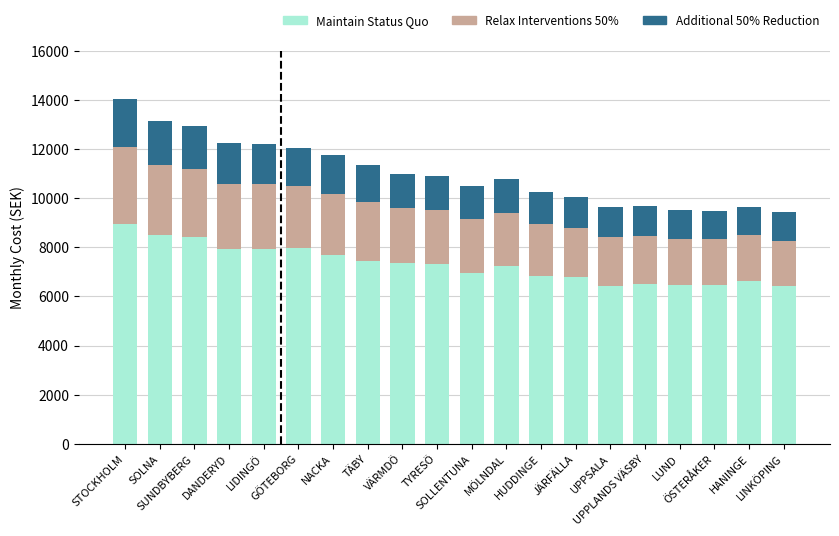

What is the sum of the Relax Interventions 50% values at JÄRFÄLLA and LINKÖPING?

3830.3